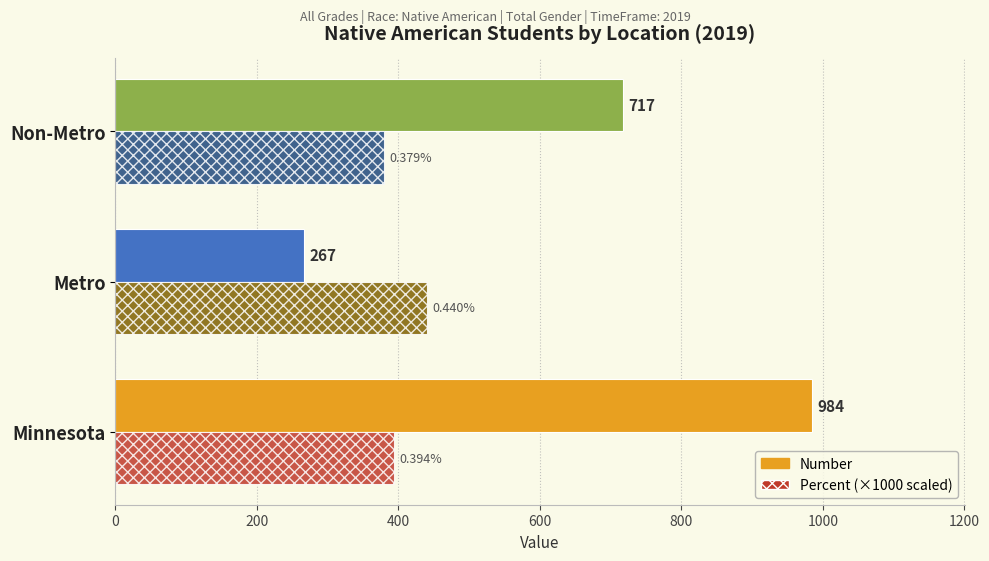

How many categories are shown in the chart?

3